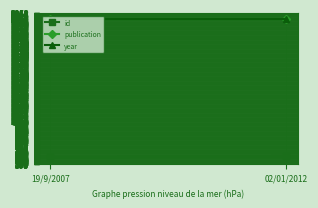

Is it true that year equals 3414 at 19/9/2007?

False